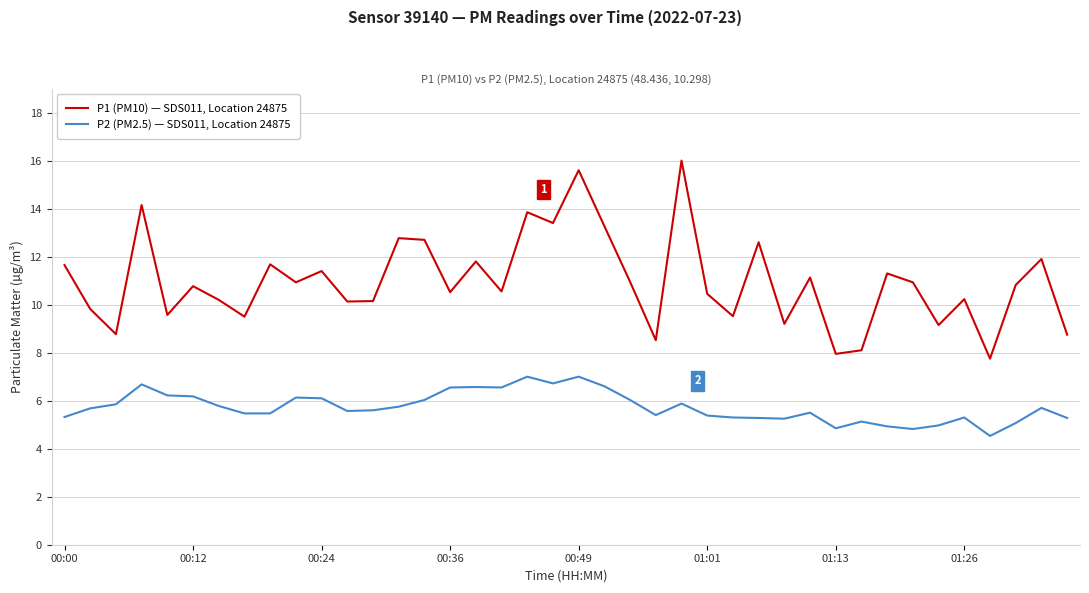

How many interior local valleys does the P1 (PM10) — SDS011, Location 24875 series have?

14